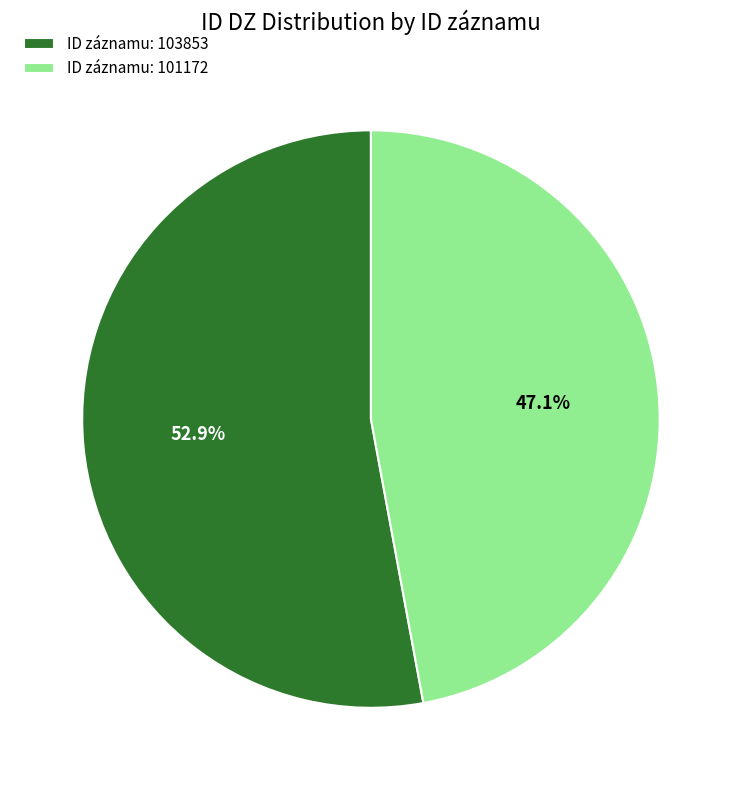

To the nearest percent, what is the average slice percentage?

50%